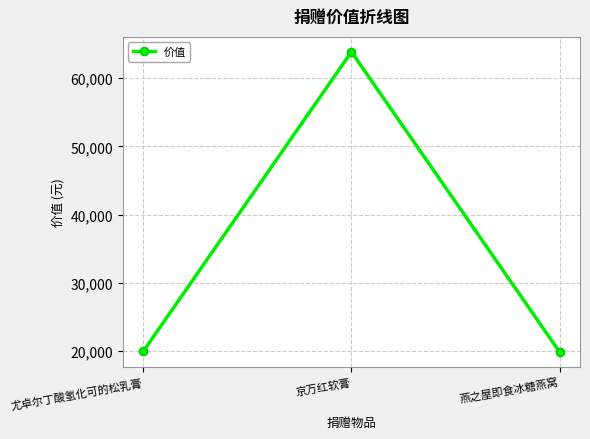

What is the average value?

34580